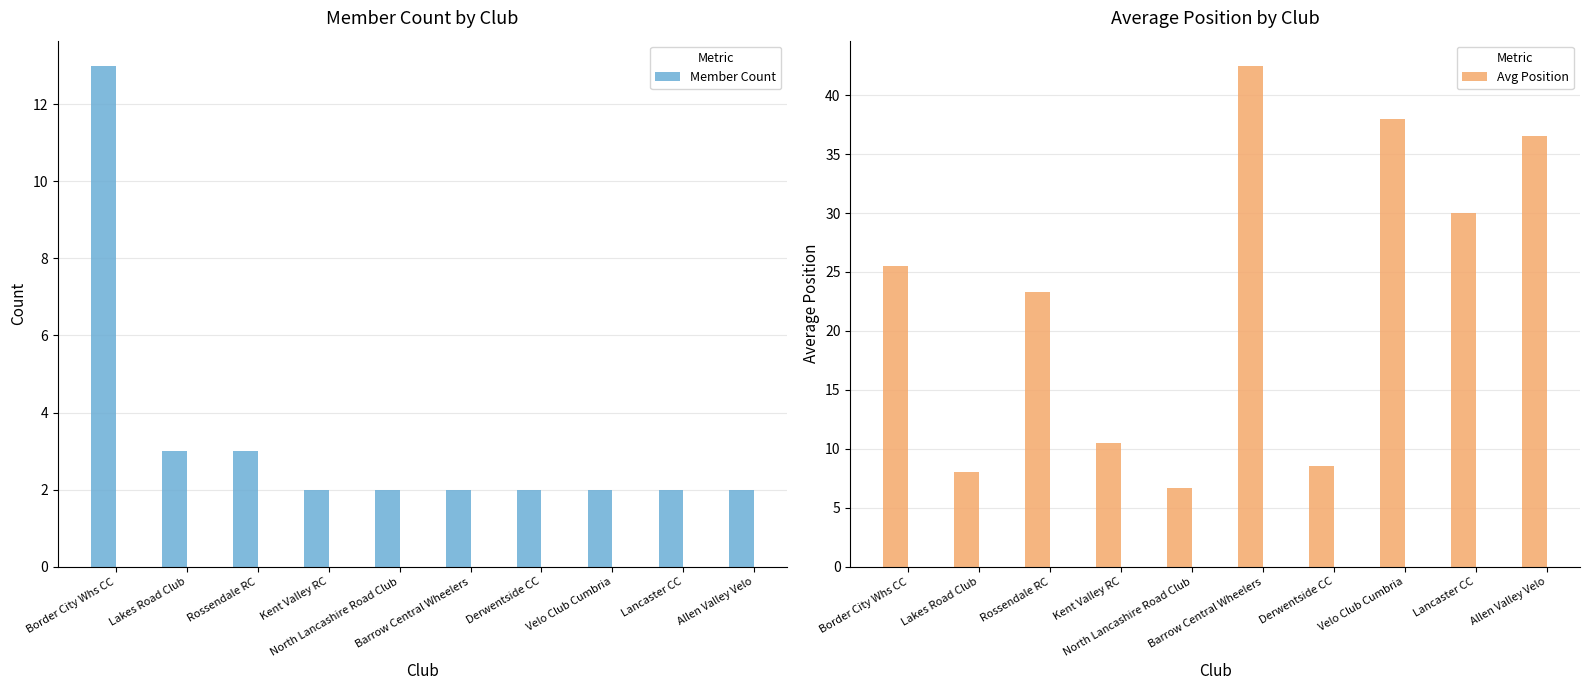

Rank the series by their maximum value, from highest to lowest.

Avg Position, Member Count